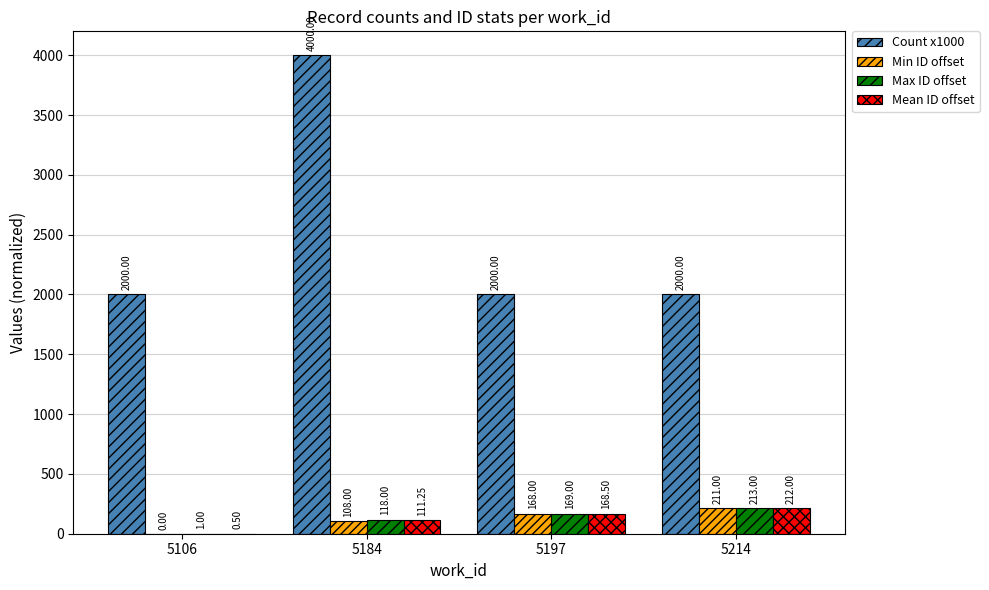

What is the difference between the Max ID offset values at 5197 and 5214?

44.0